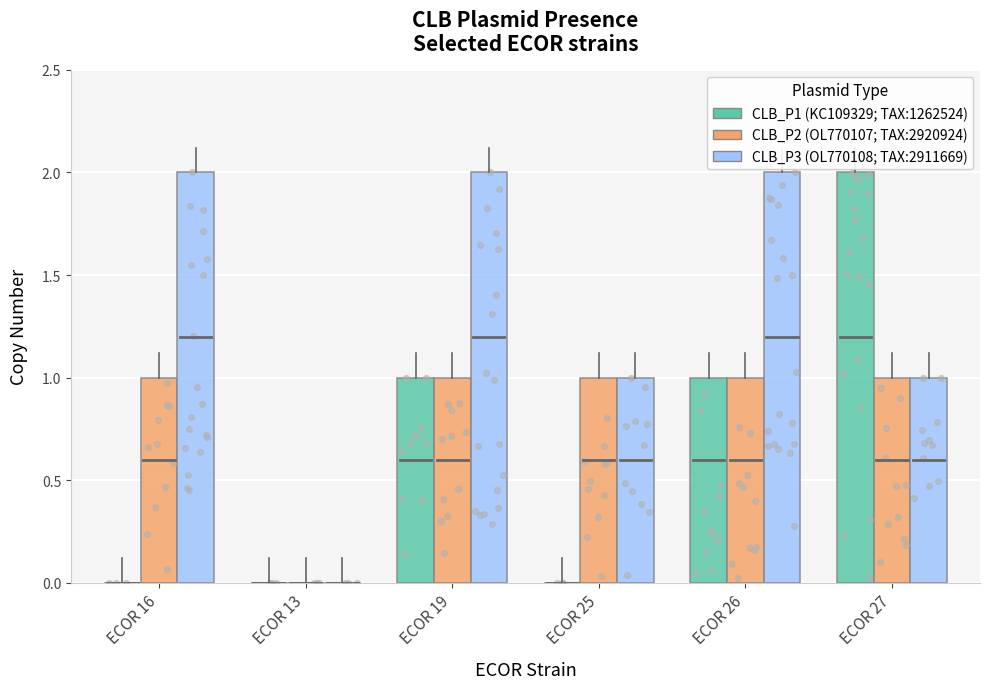

Which series has the widest spread of Y values?

CLB_P1 (KC109329; TAX:1262524)